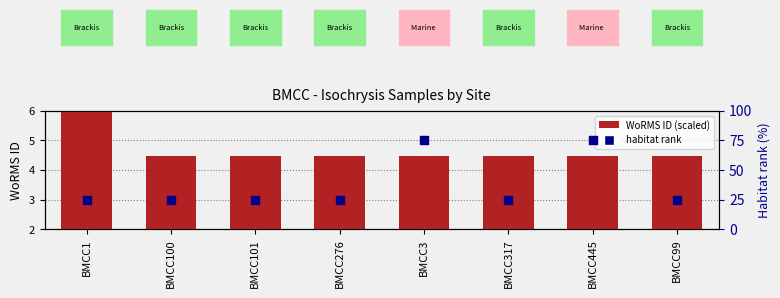

Is the value of habitat rank at BMCC100 greater than the value of WoRMS ID (scaled) at BMCC445?

Yes